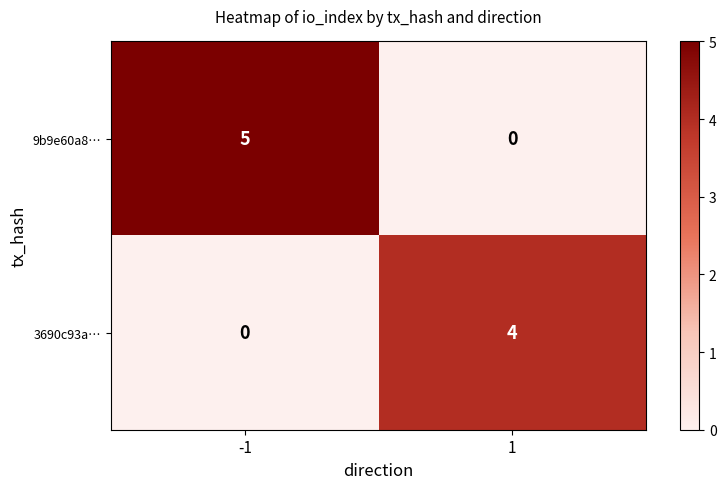

List the series in order of their overall mean, highest first.

9b9e60a8…, 3690c93a…